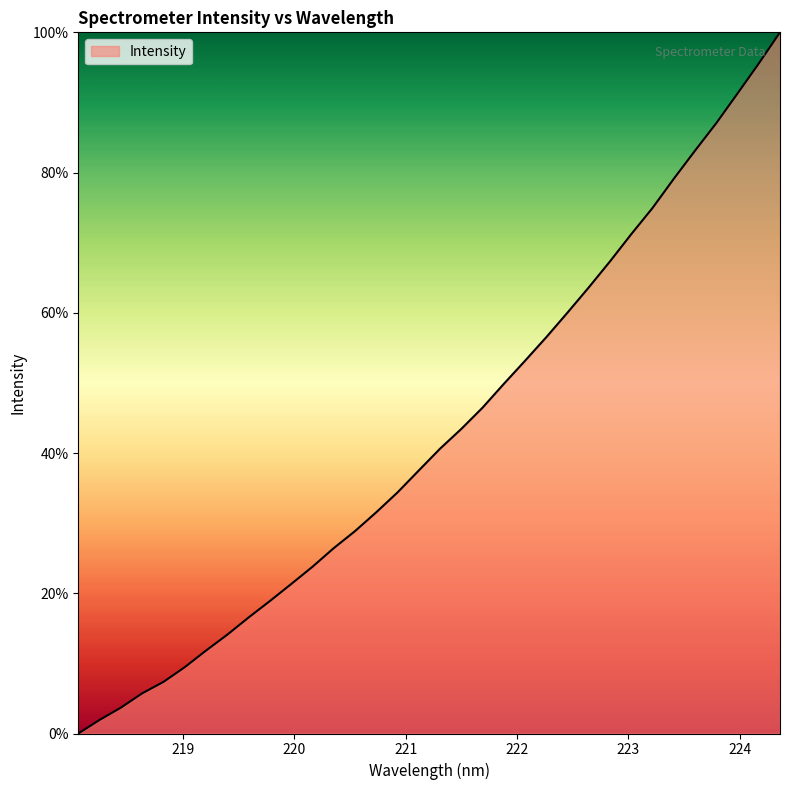

What is the maximum value shown in the chart?

100.0